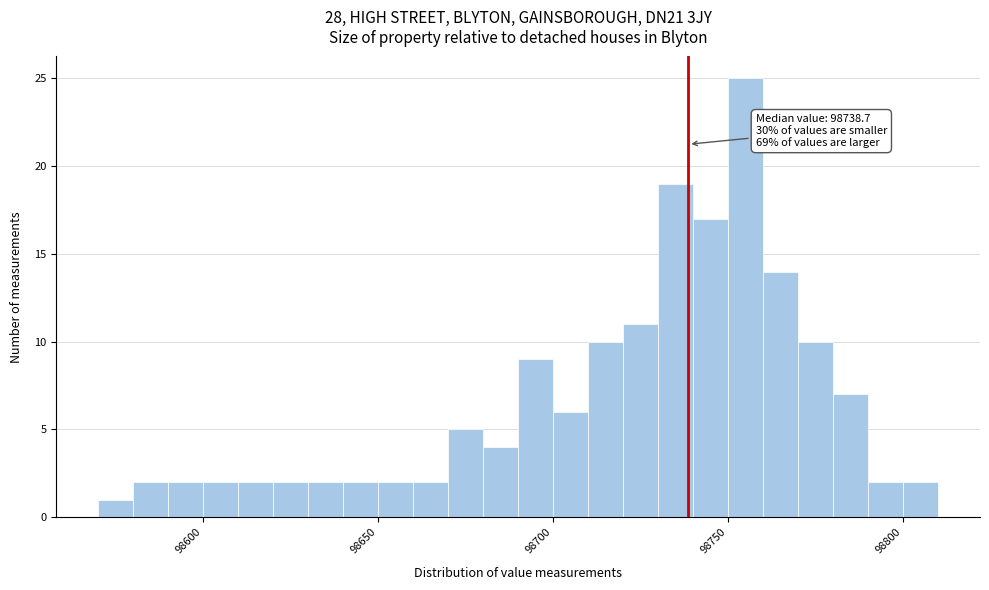

Read against the x-axis, roughly where is the centre of the tallest bar?

98755